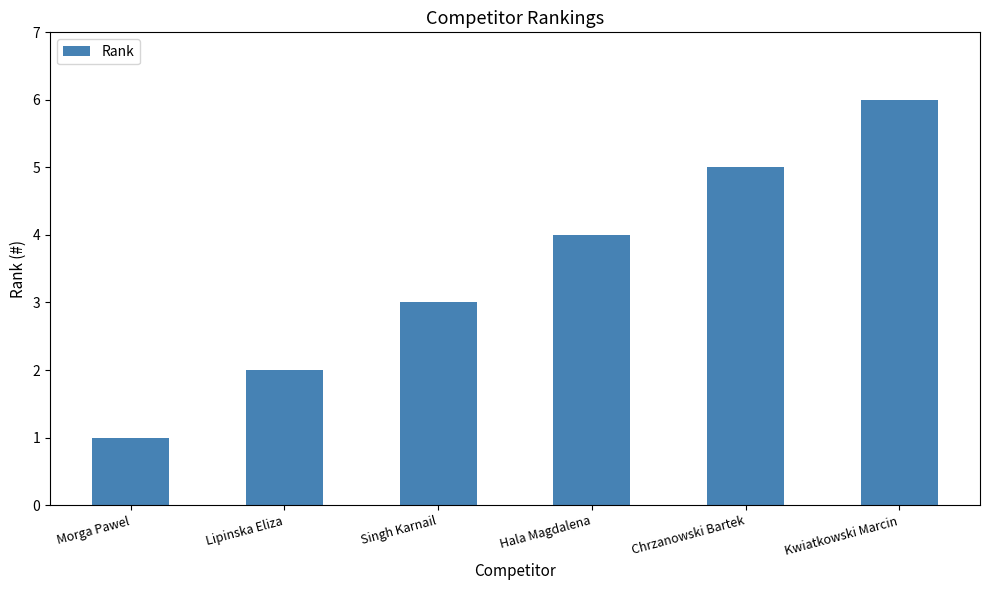

What is the value of the 1st bar from the left?

1